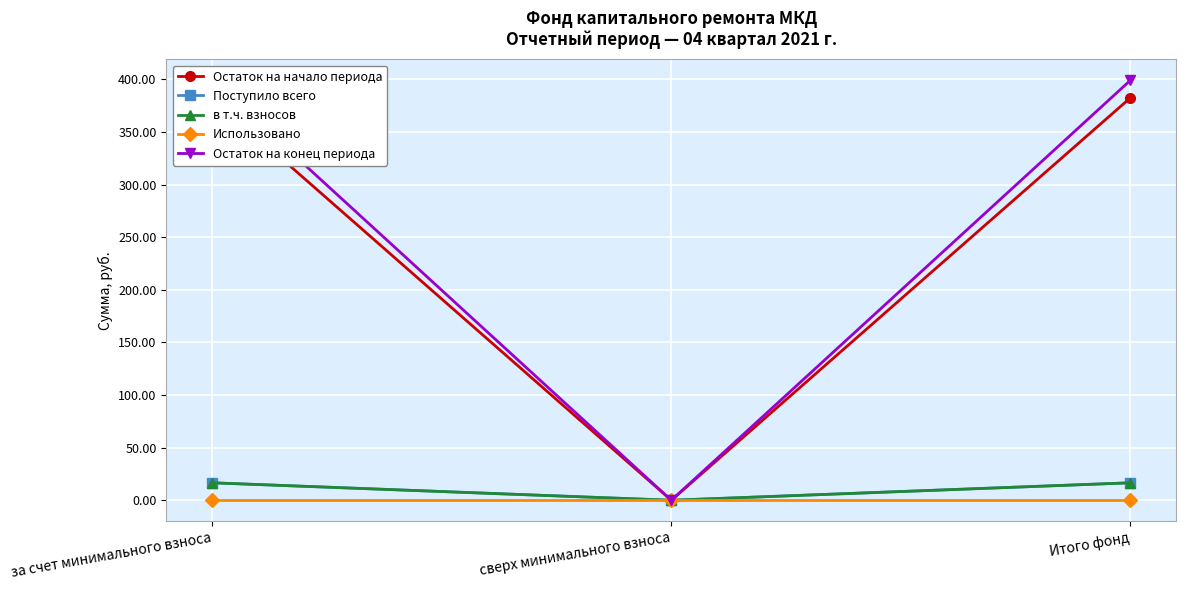

Which series has the largest total across all categories?

Остаток на конец периода